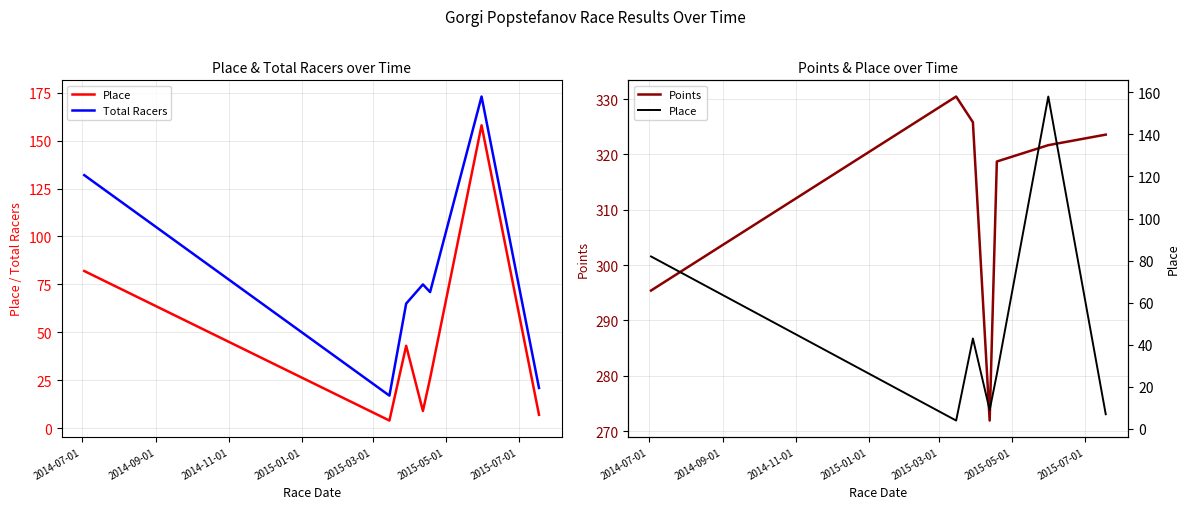

What is the label of the 7th point from the right?

2014-07-01